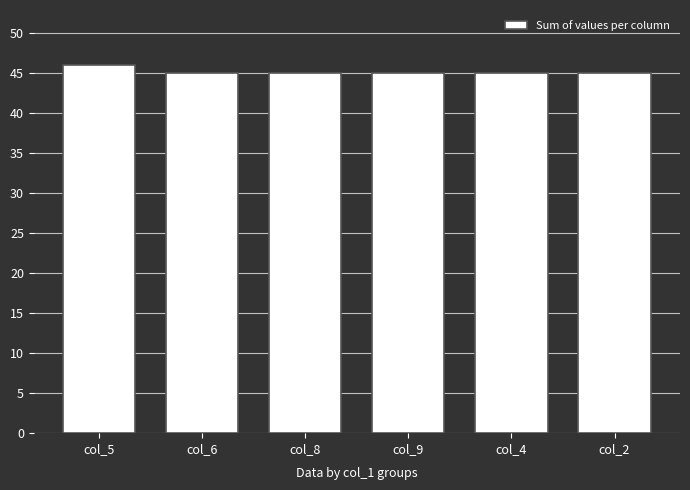

What is the sum of the values at col_2 and col_8?

90